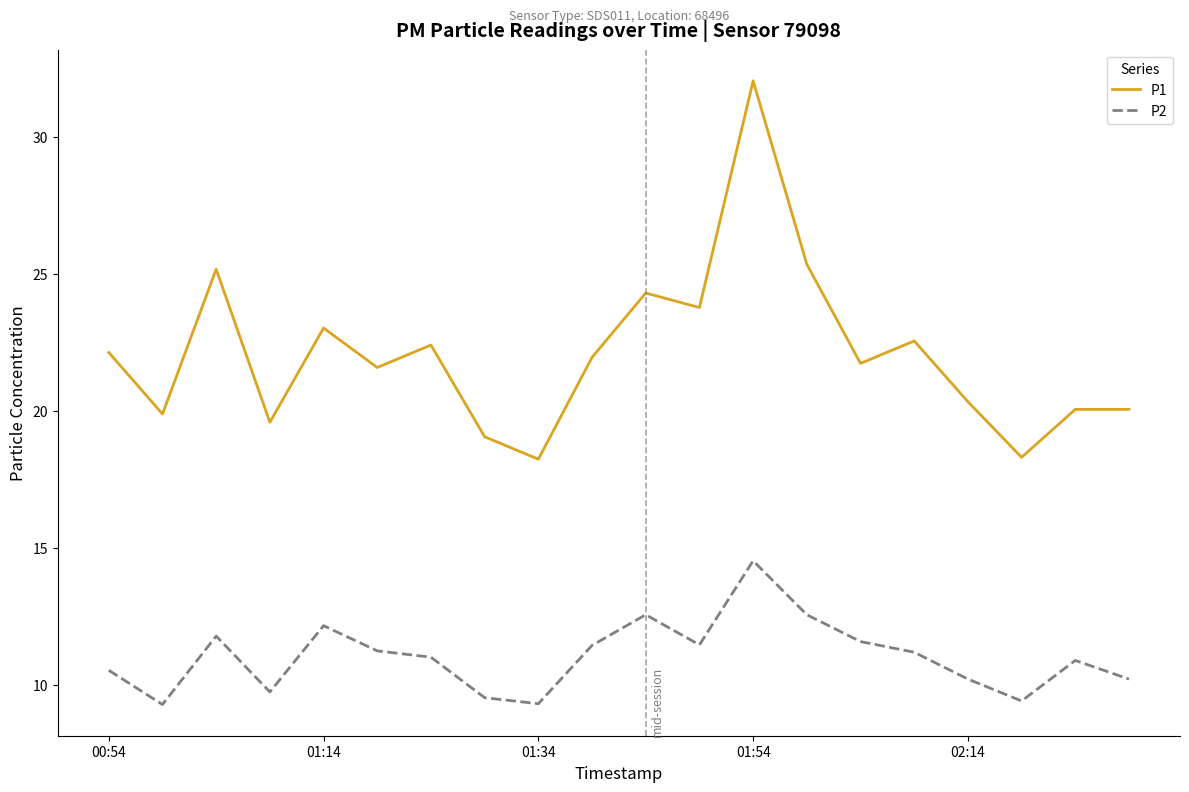

List the series in order of their peak value, highest first.

P1, P2